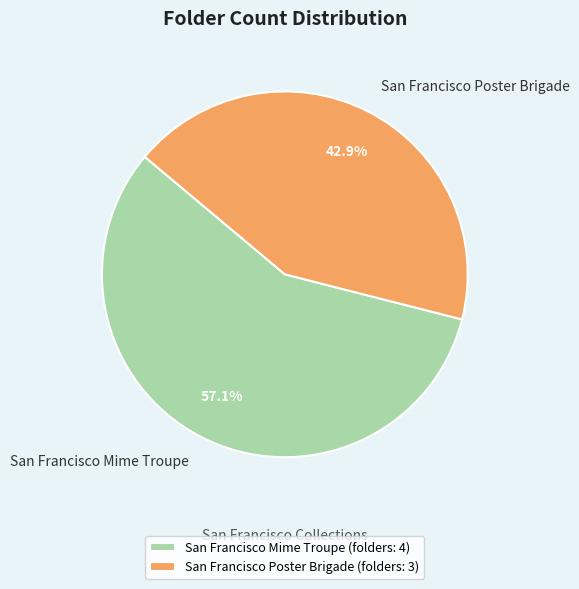

What is the ratio of the value at San Francisco Mime Troupe to the value at San Francisco Poster Brigade?

1.3